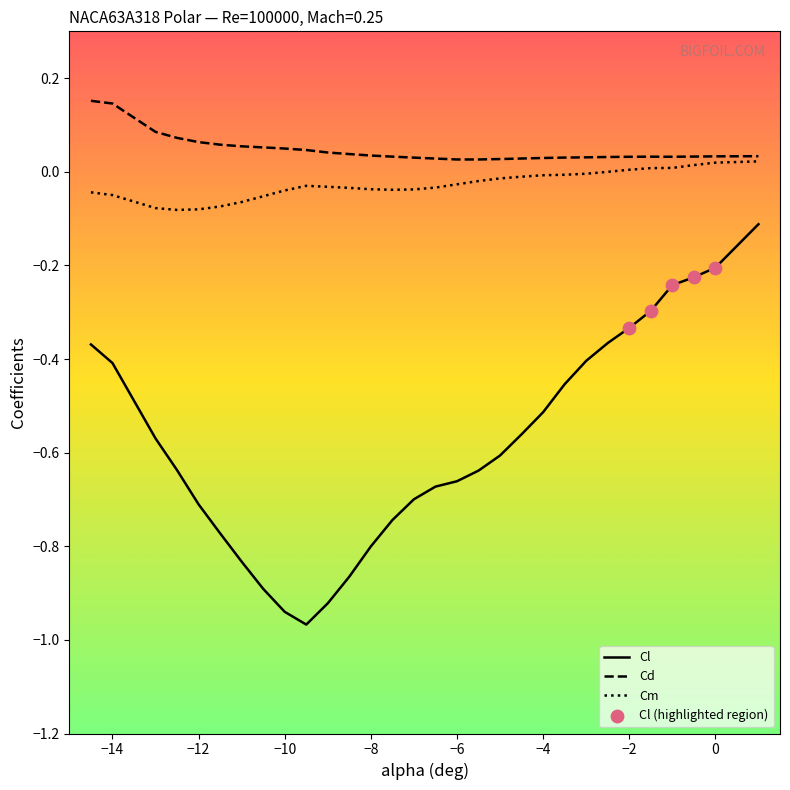

Which series has the widest spread of values?

Cl